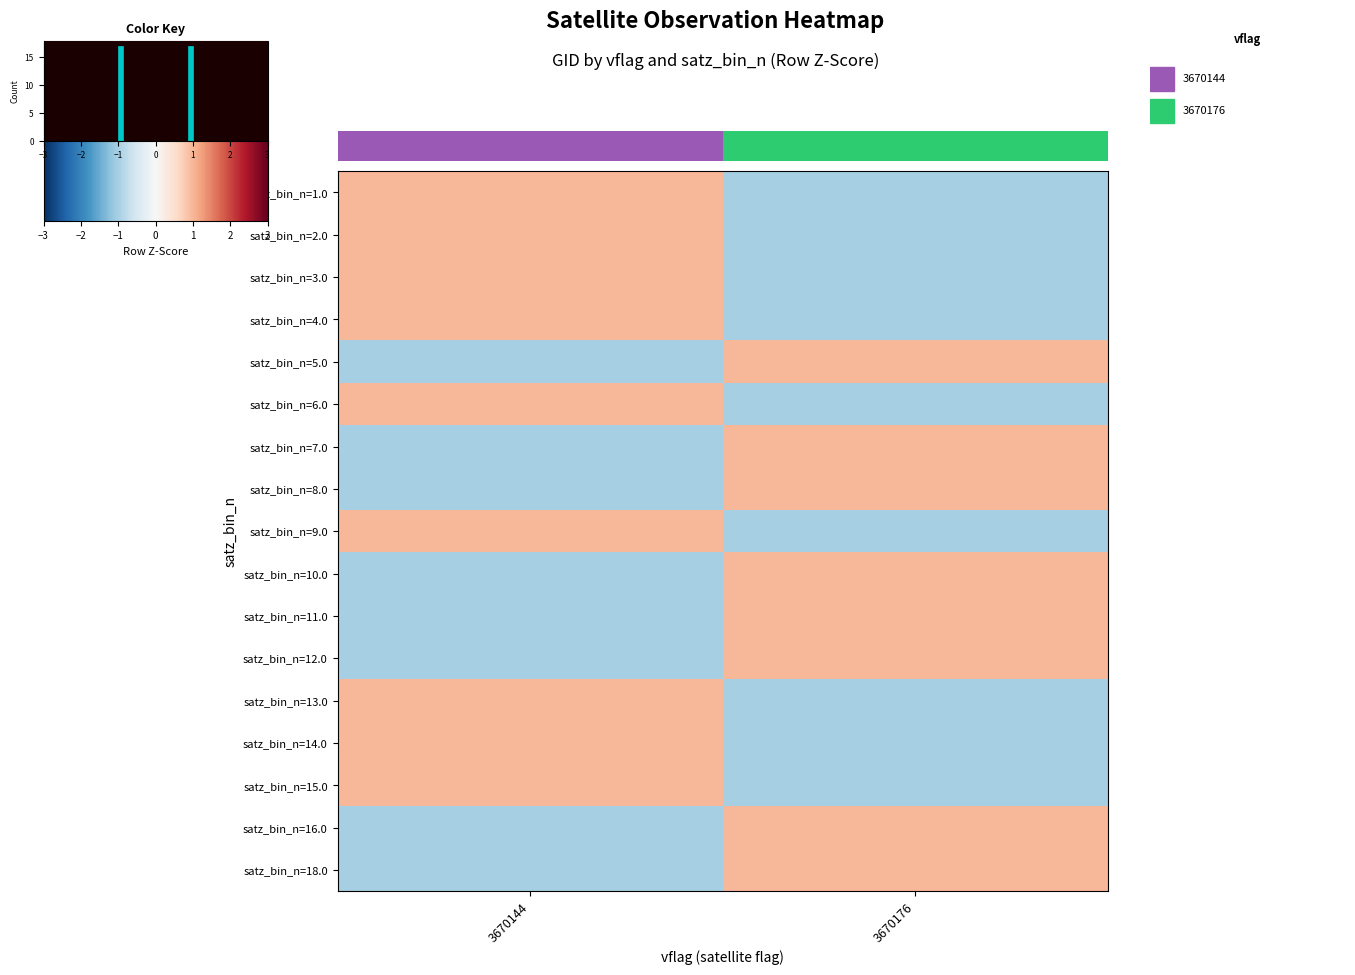

What is the approximate value of satz_bin_n=8.0 at 3670144?

-1